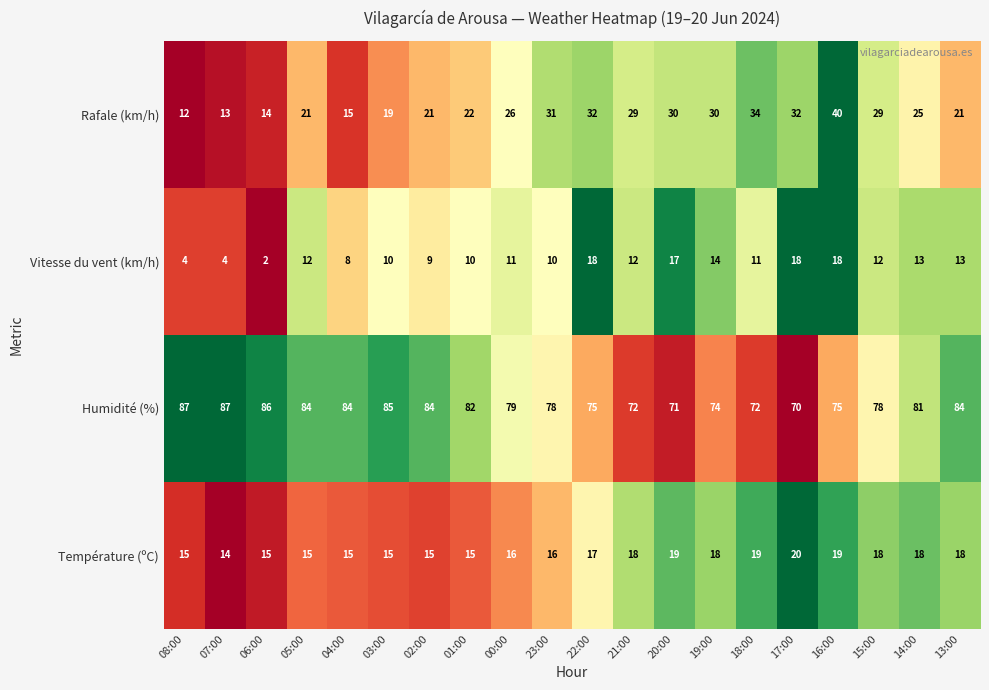

Which series has the widest spread of values?

Rafale (km/h)